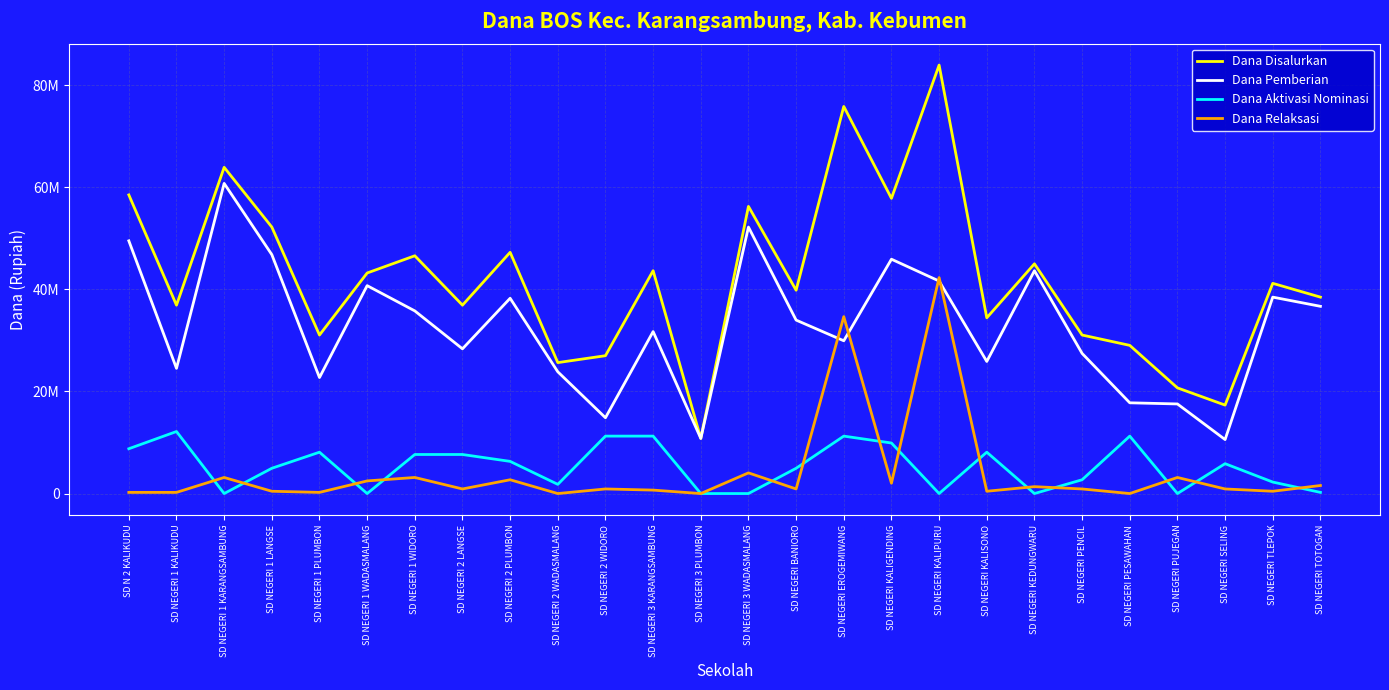

Which series has the largest range (max minus min)?

Dana Disalurkan